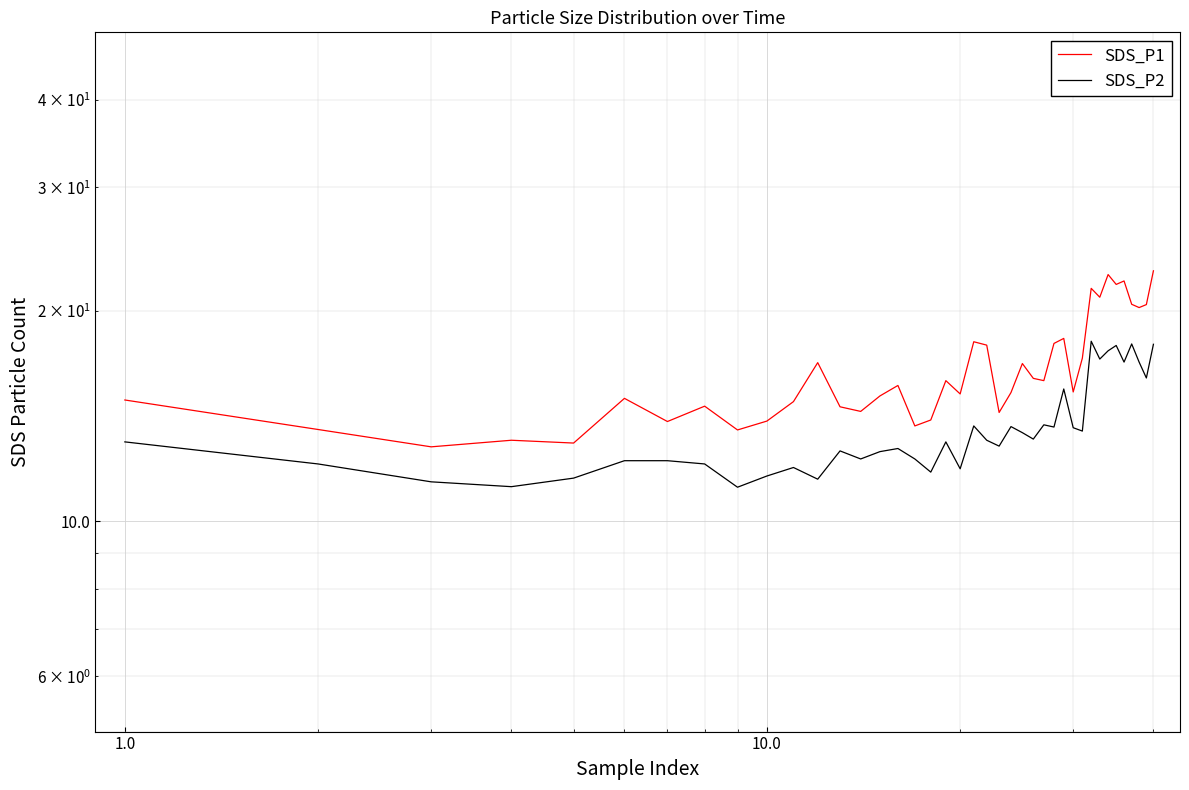

At how many categories does at least one series exceed 19?

9